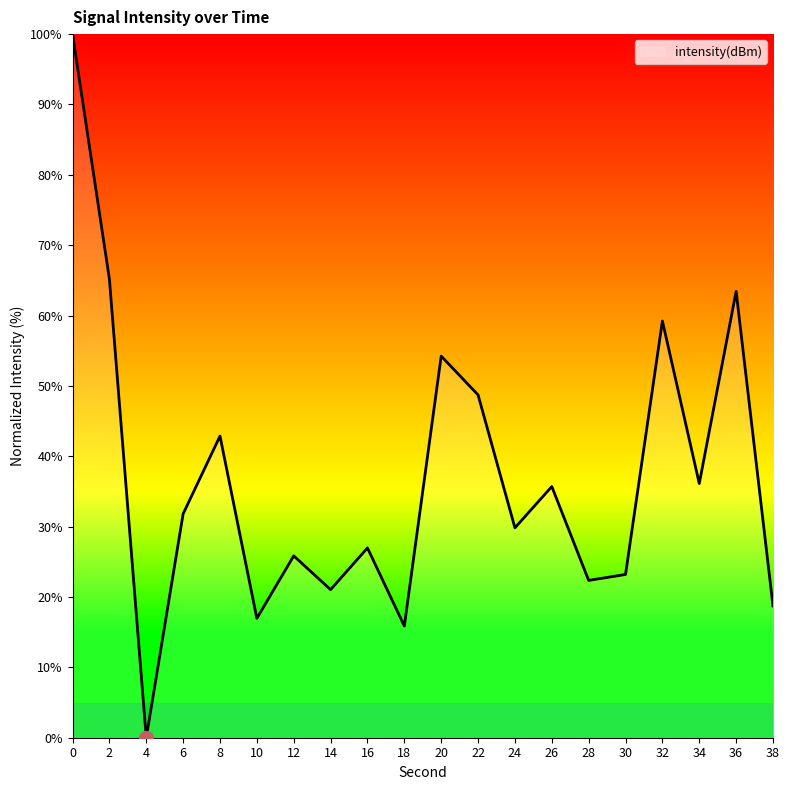

Between 10 and 28, which is larger?

28